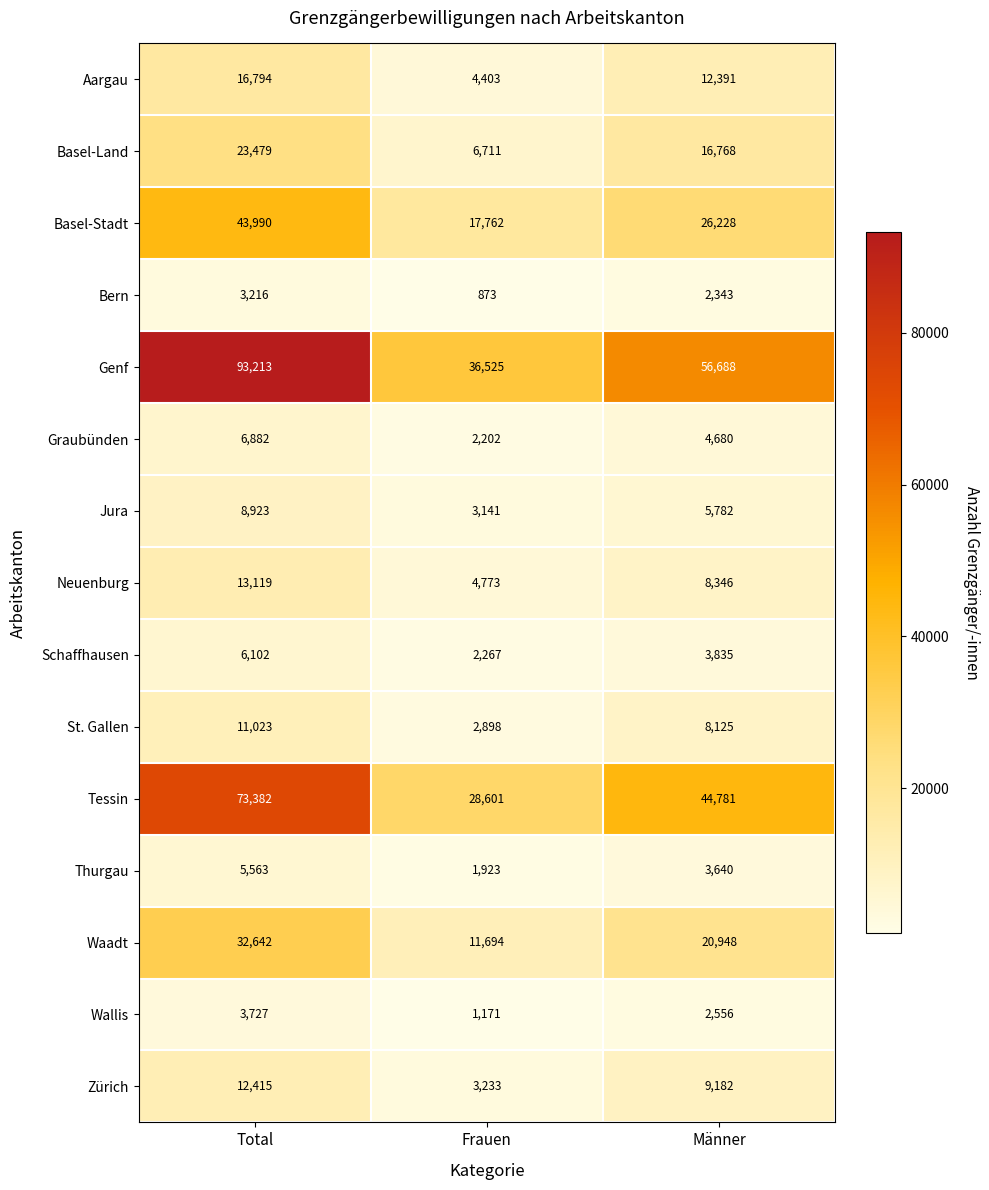

The value of Wallis at Frauen is 763. True or false?

False